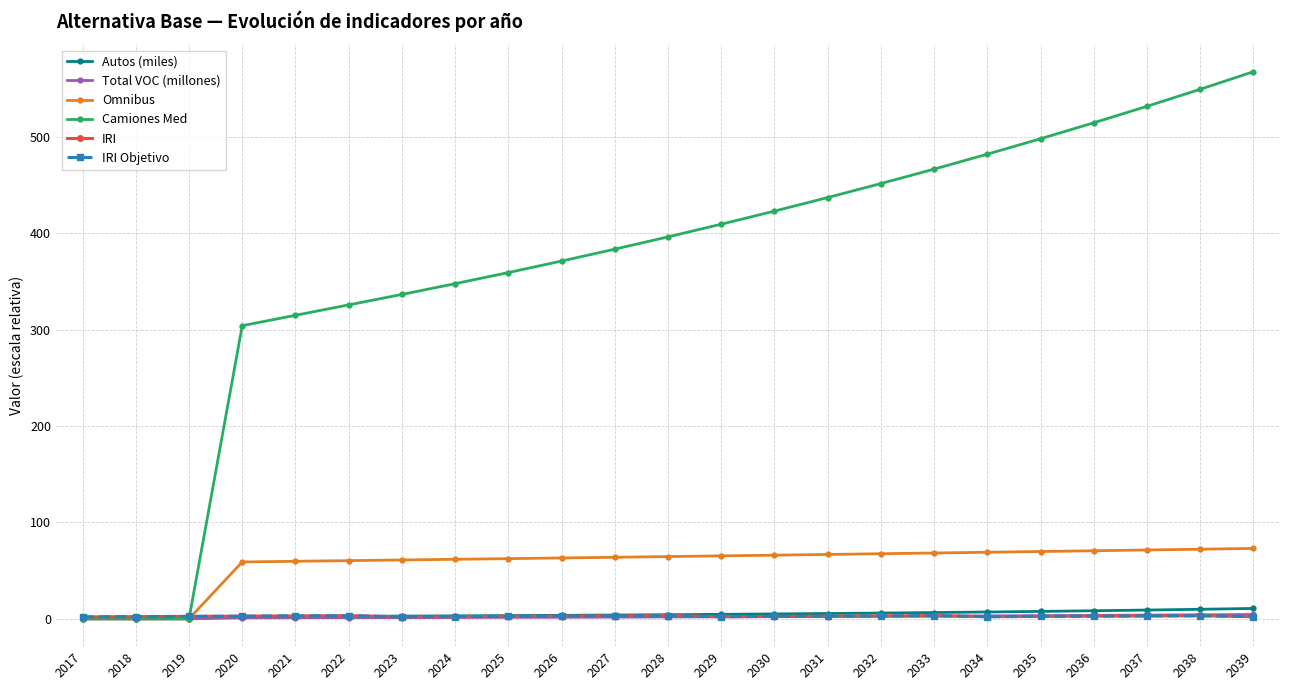

Is it true that Camiones Med equals -250.2 at 2019?

False